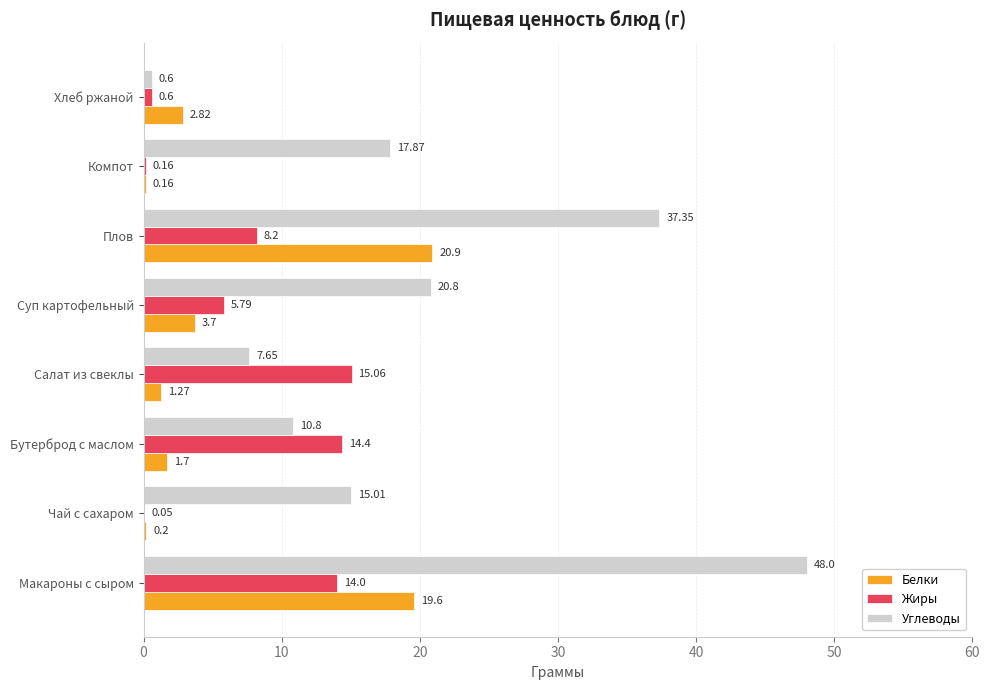

Which series has the largest total across all categories?

Углеводы